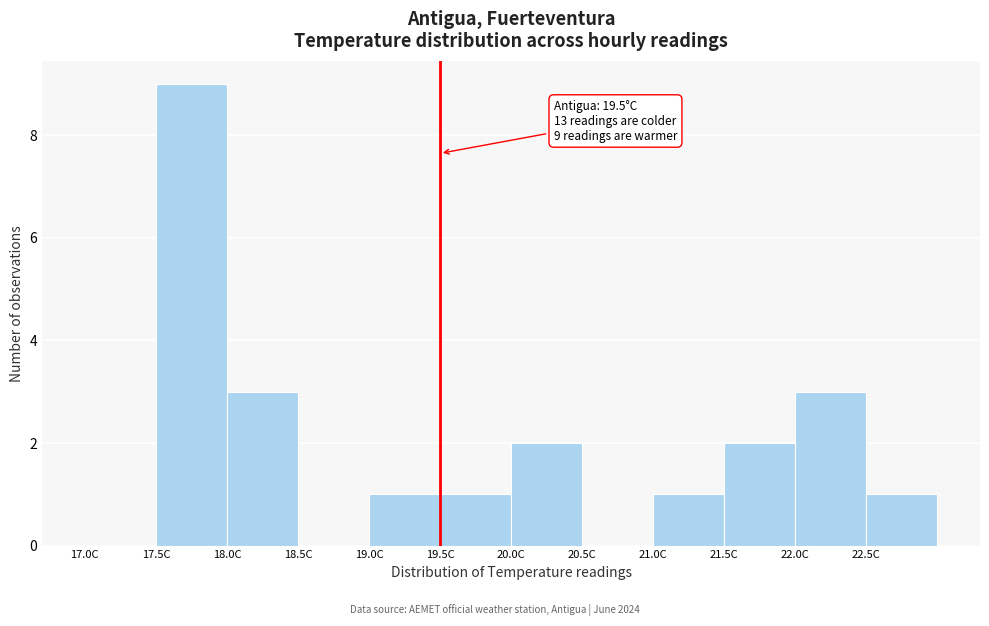

Over which range of the x-axis is the bar tallest?

17.5 to 18.0